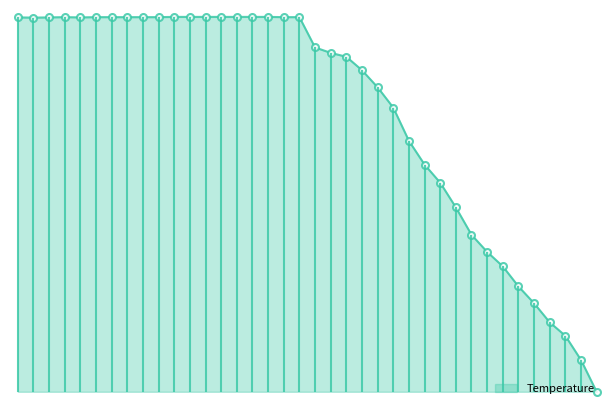

How many points are higher than both their immediate neighbors (excluding endpoints)?

1